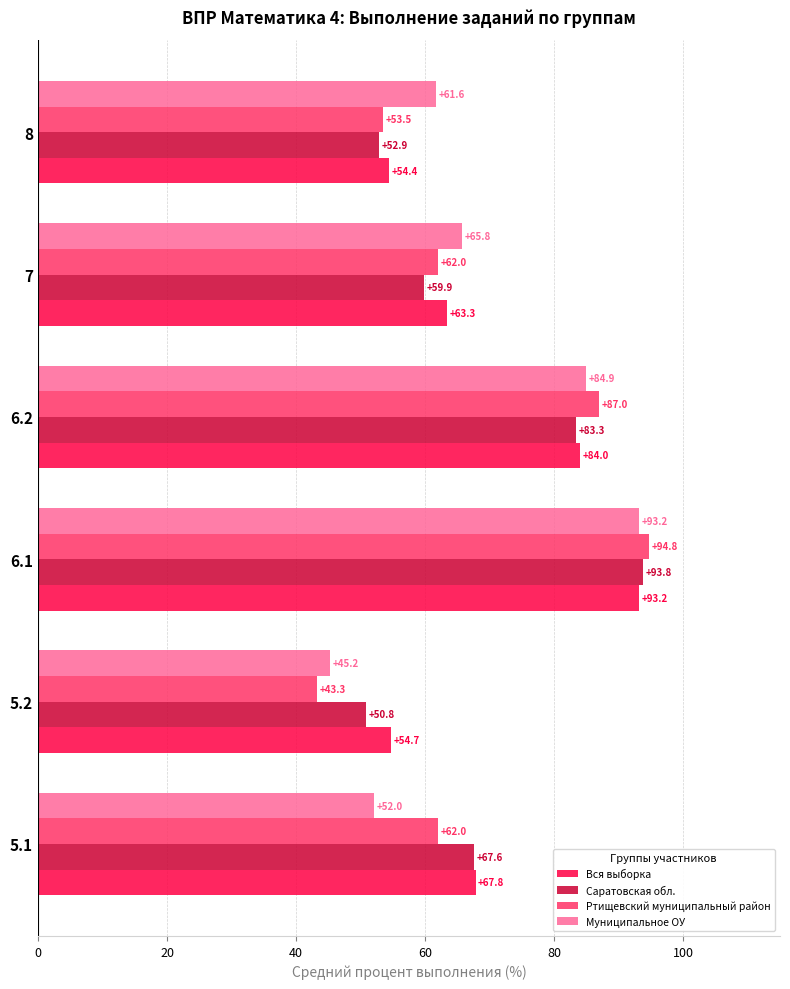

Read the Ртищевский муниципальный район value at 5.2.

43.3